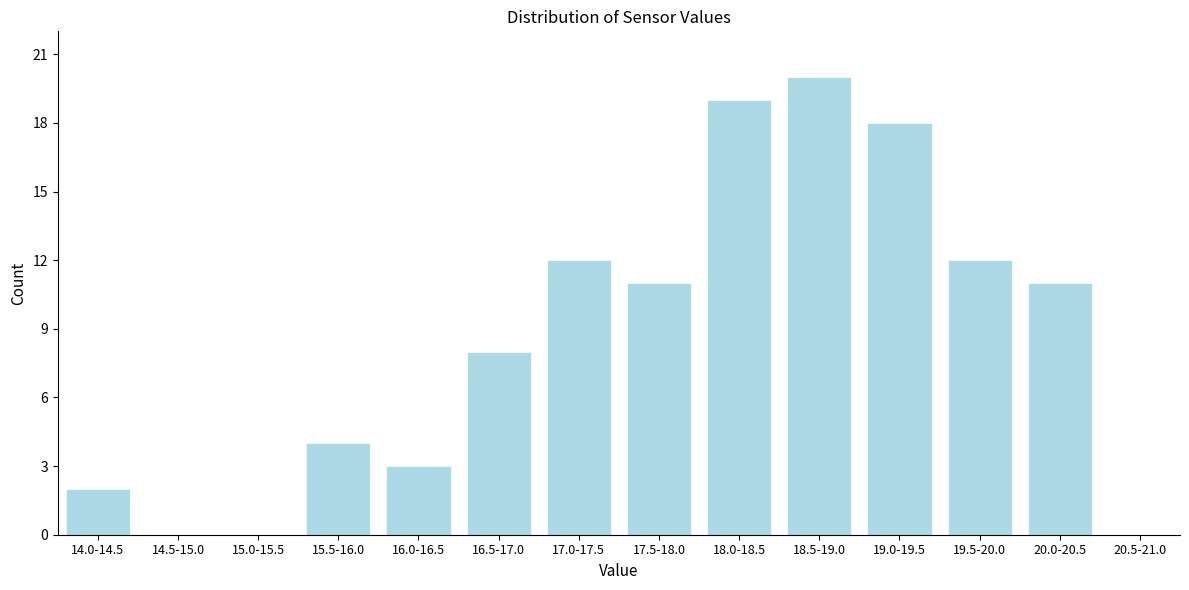

Reading left to right, transcribe all the data shown in this chart.

14.0-14.5=2	14.5-15.0=0	15.0-15.5=0	15.5-16.0=4	16.0-16.5=3	16.5-17.0=8	17.0-17.5=12	17.5-18.0=11	18.0-18.5=19	18.5-19.0=20	19.0-19.5=18	19.5-20.0=12	20.0-20.5=11	20.5-21.0=0